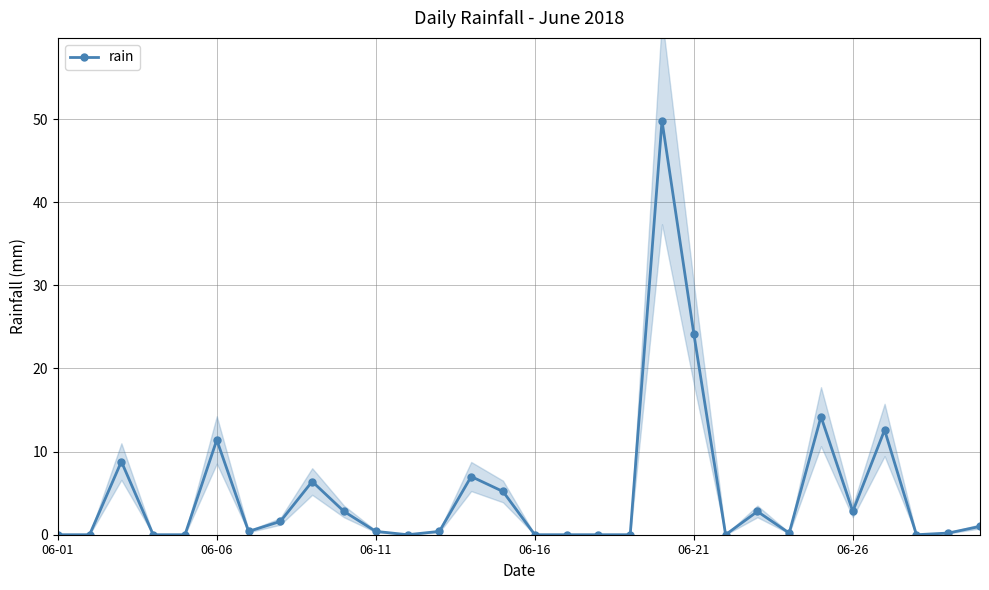

How many points are higher than both their immediate neighbors (excluding endpoints)?

8